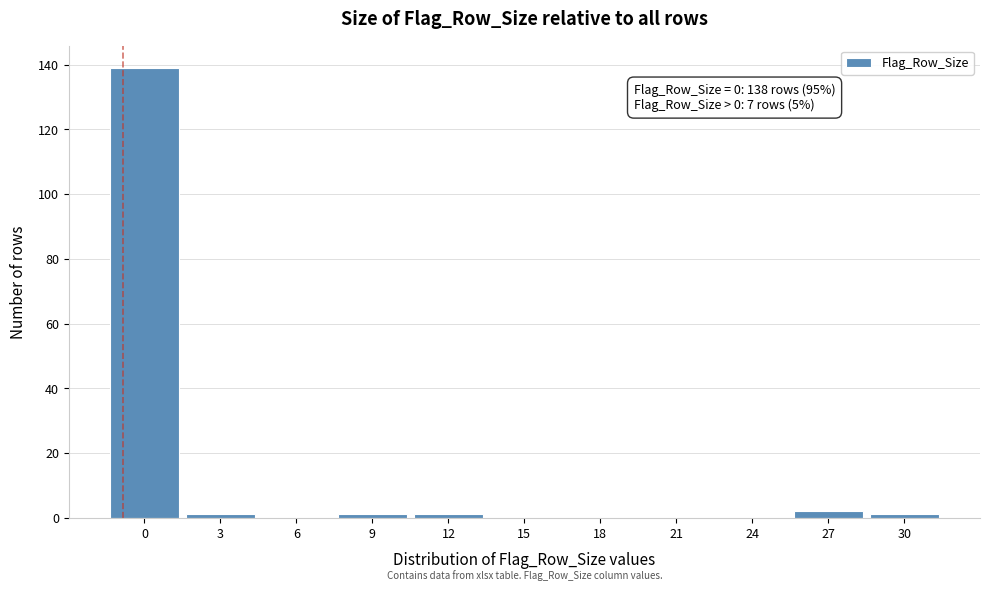

Reading left to right, what are all the values shown in this chart?

0=139	3=1	6=0	9=1	12=1	15=0	18=0	21=0	24=0	27=2	30=1